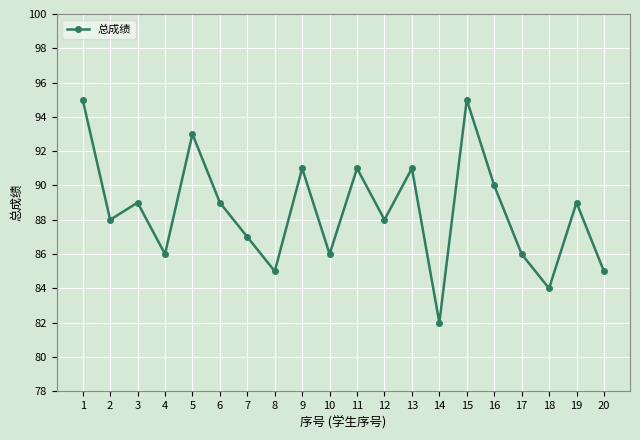

True or false: the data shows 117 at 7.

False